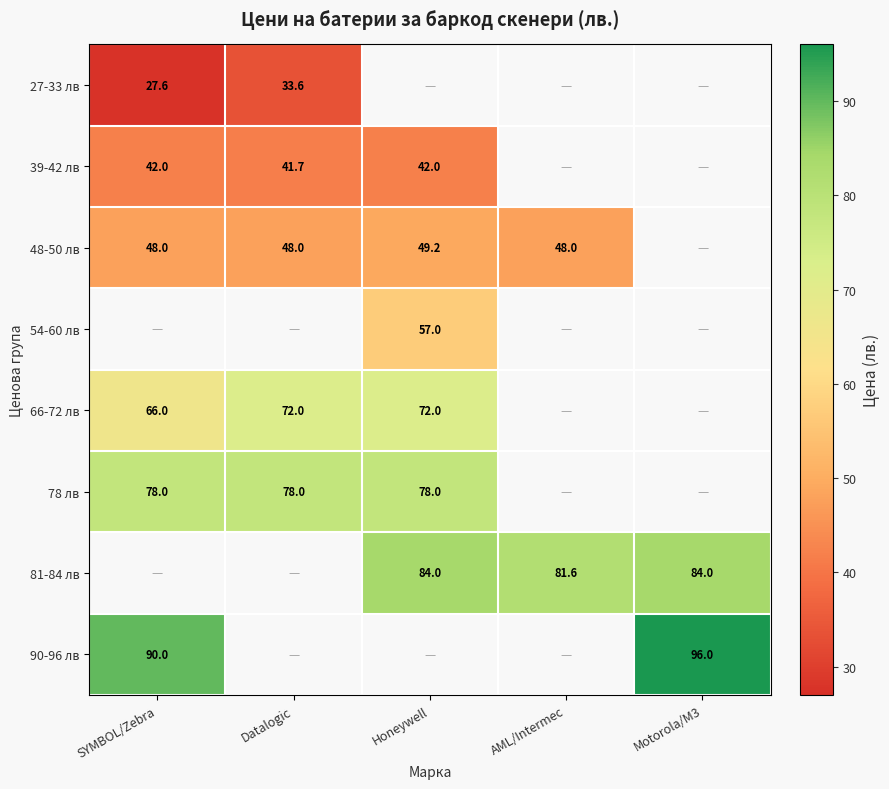

The 66-72 лв series shows 66.0 at SYMBOL/Zebra. True or false?

True